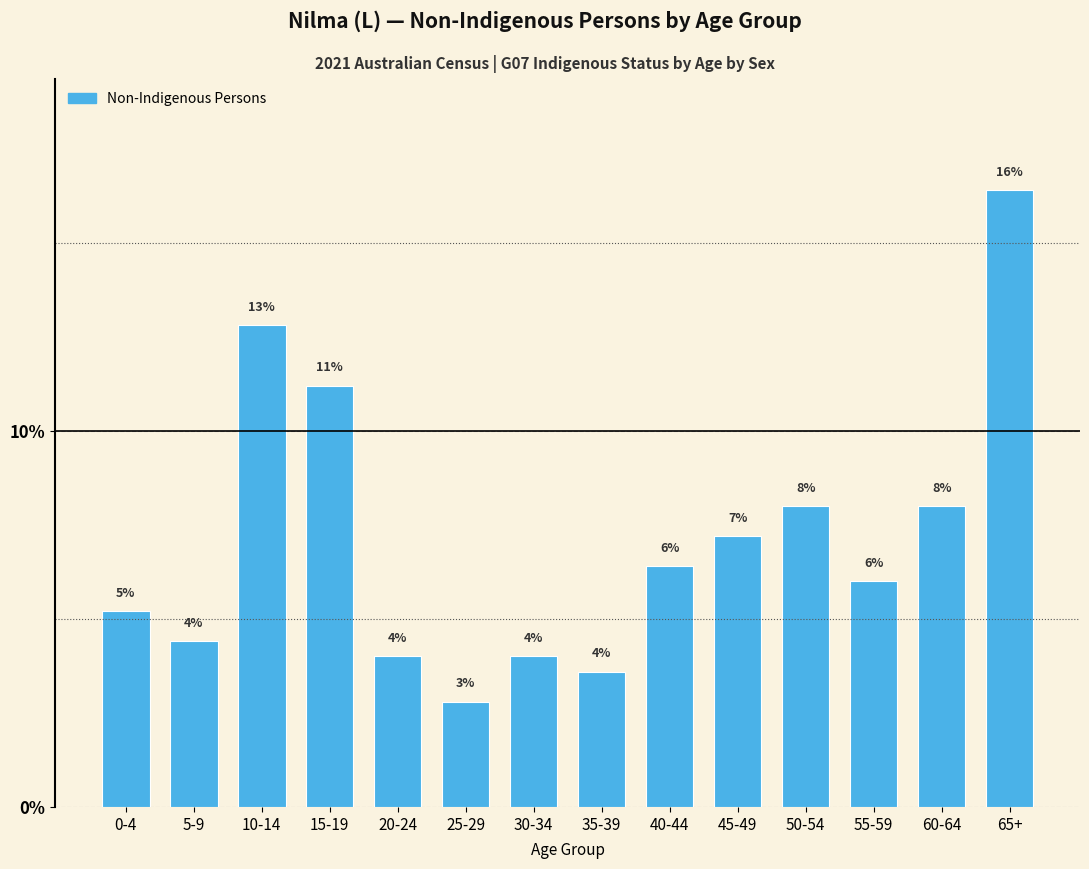

Read the value at 50-54.

8.0